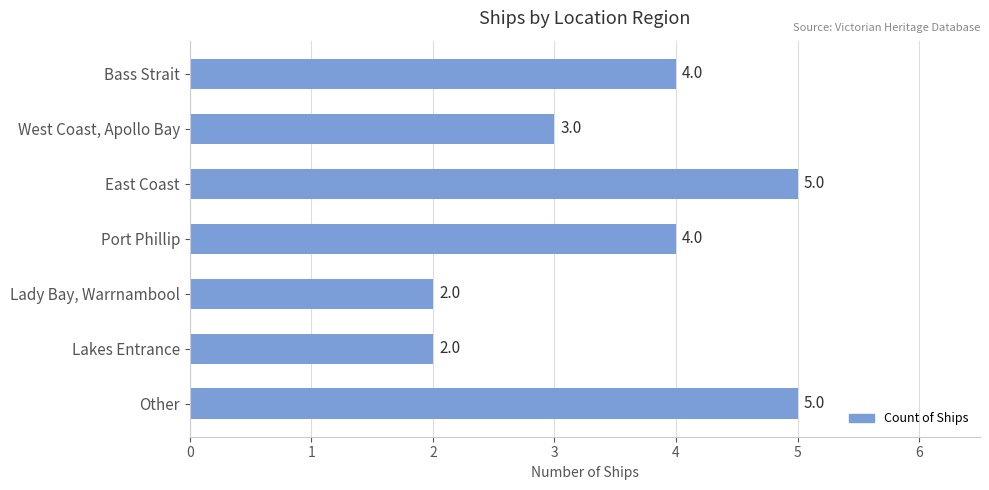

How many values are between 2 and 5?

7